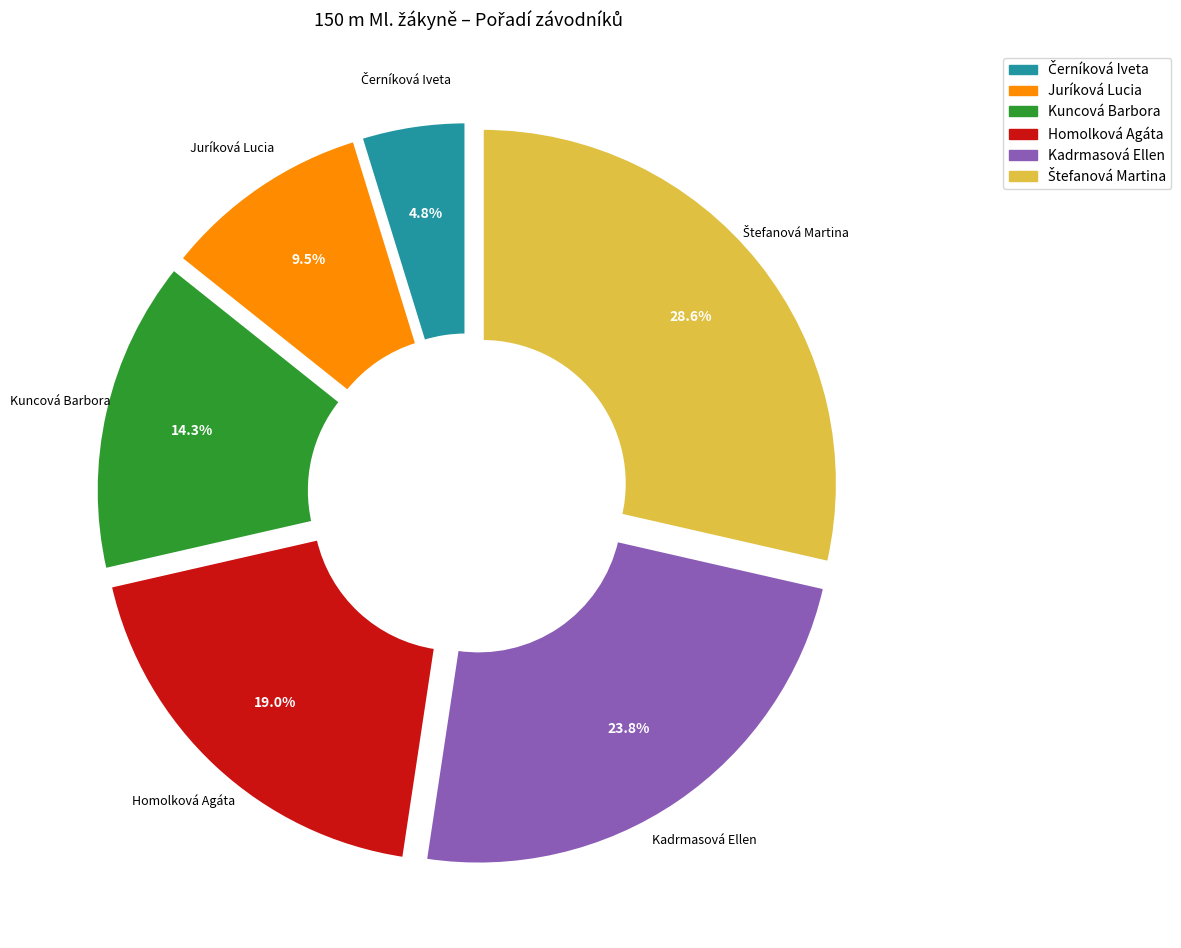

Count the number of slices in the pie.

6